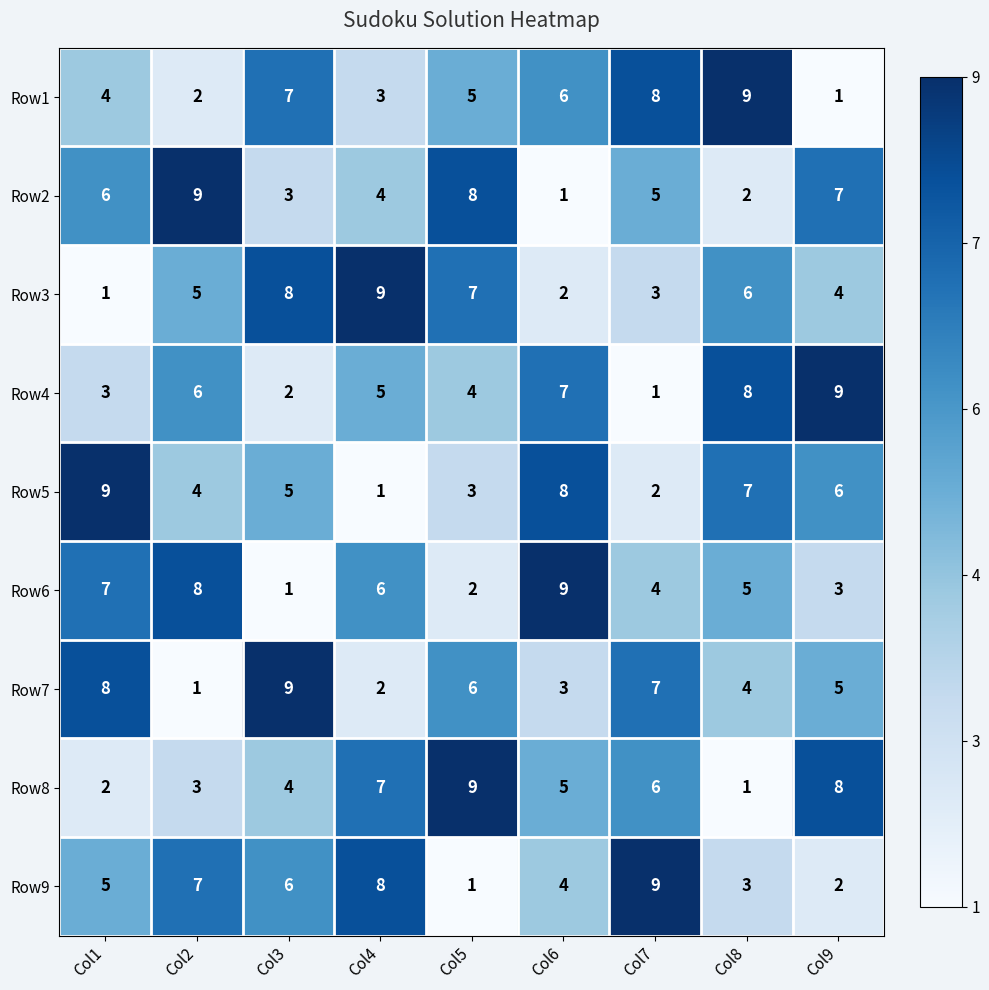

Is the value of Row1 at Col1 greater than the value of Row3 at Col2?

No